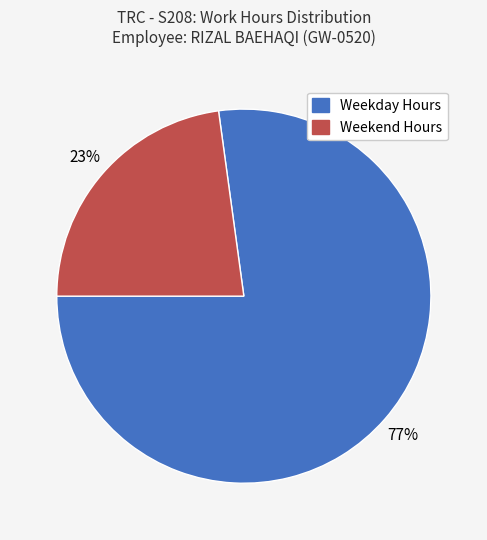

How many slices are in this pie chart?

2